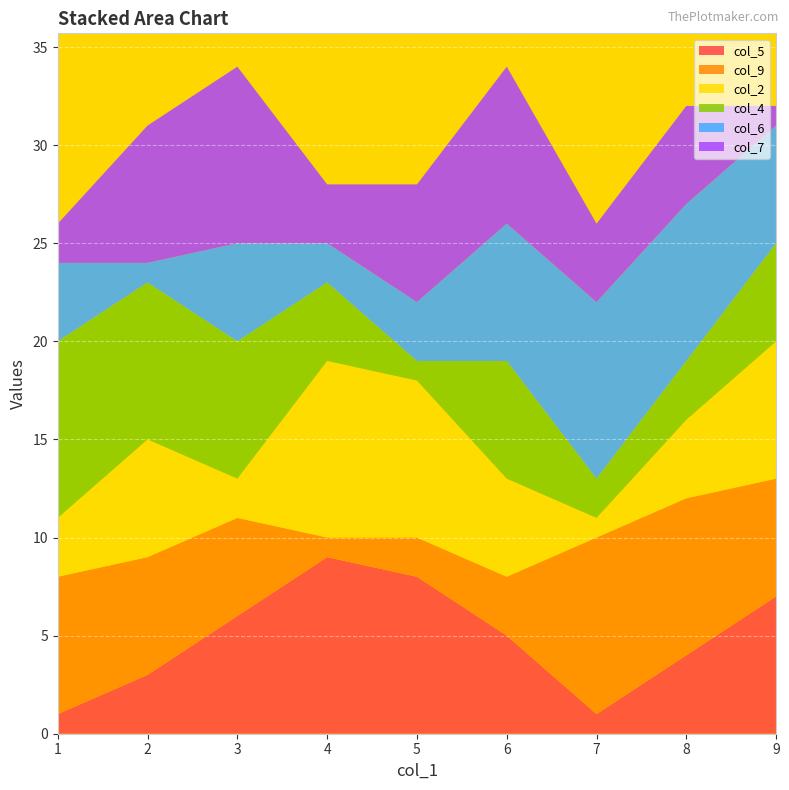

Reading right to left, what are all the values shown in this chart?

col_5: 9=7	8=4	7=1	6=5	5=8	4=9	3=6	2=3	1=1
col_9: 9=6	8=8	7=9	6=3	5=2	4=1	3=5	2=6	1=7
col_2: 9=7	8=4	7=1	6=5	5=8	4=9	3=2	2=6	1=3
col_4: 9=5	8=3	7=2	6=6	5=1	4=4	3=7	2=8	1=9
col_6: 9=6	8=8	7=9	6=7	5=3	4=2	3=5	2=1	1=4
col_7: 9=1	8=5	7=4	6=8	5=6	4=3	3=9	2=7	1=2